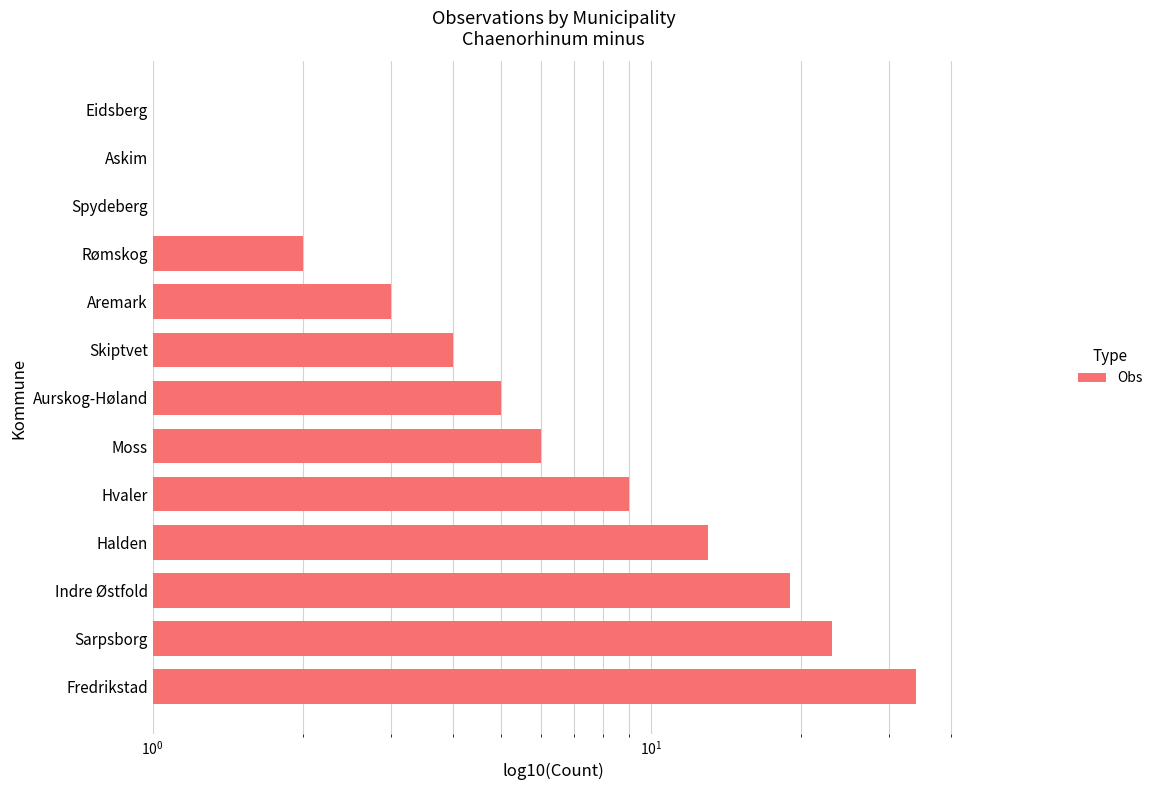

What is the minimum value shown in the chart?

1